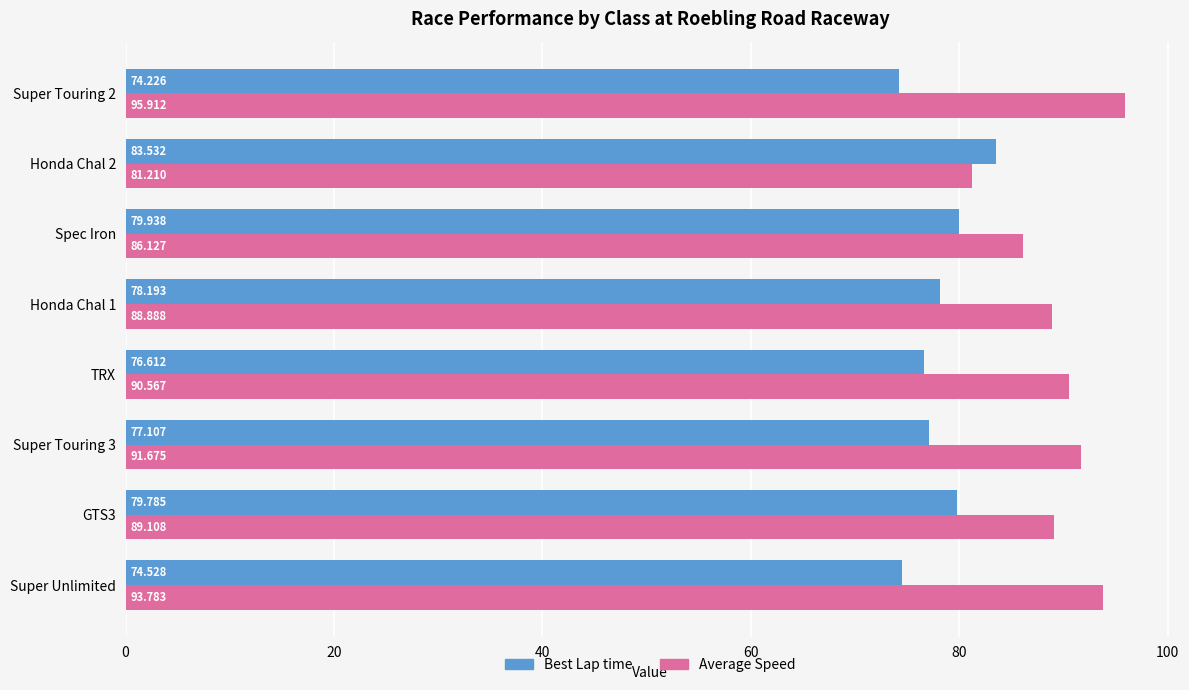

Rank the series by their maximum value, from lowest to highest.

Best Lap time, Average Speed